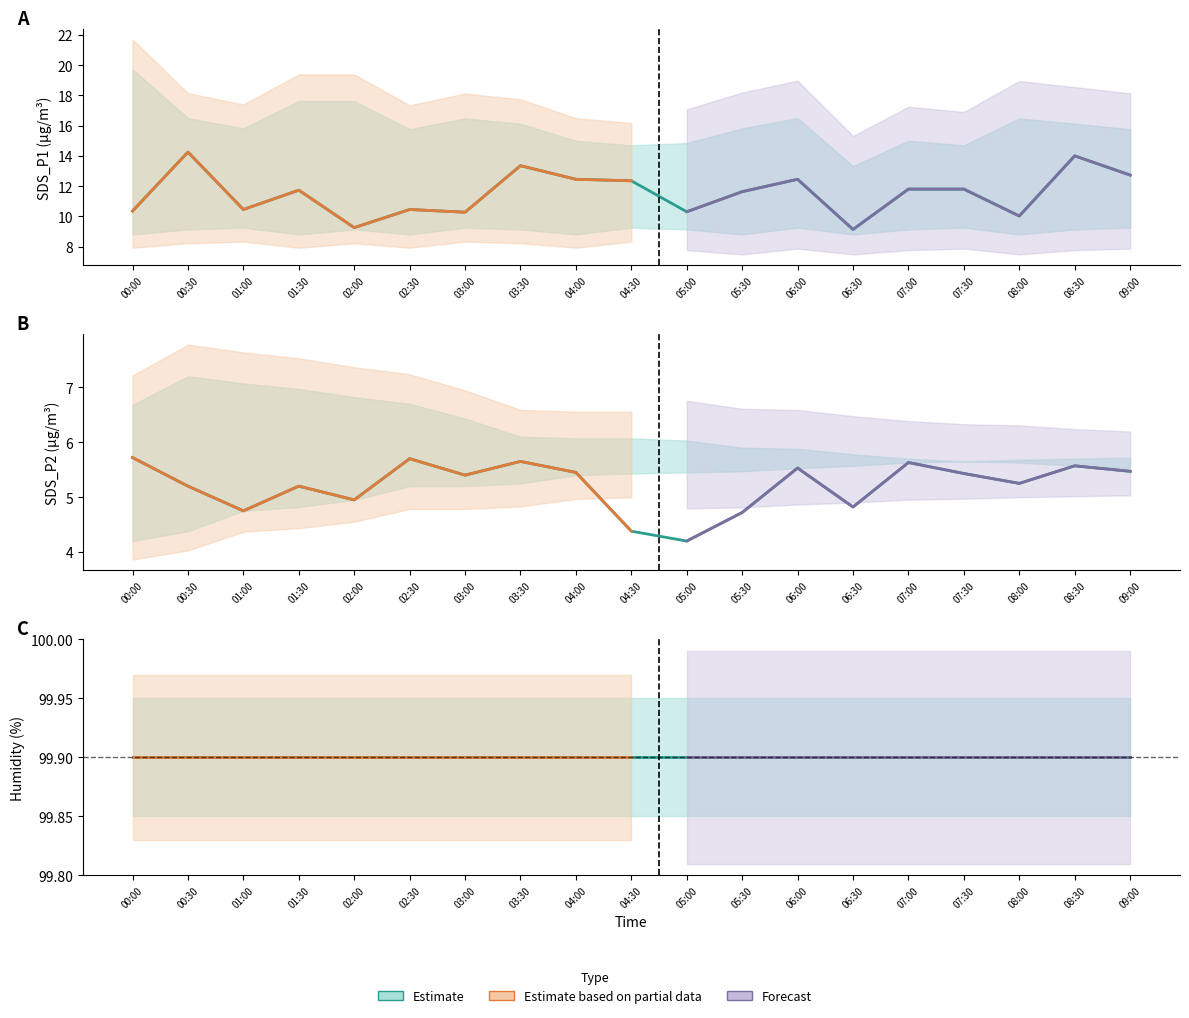

At which category is the sum across all series the highest?

08:30